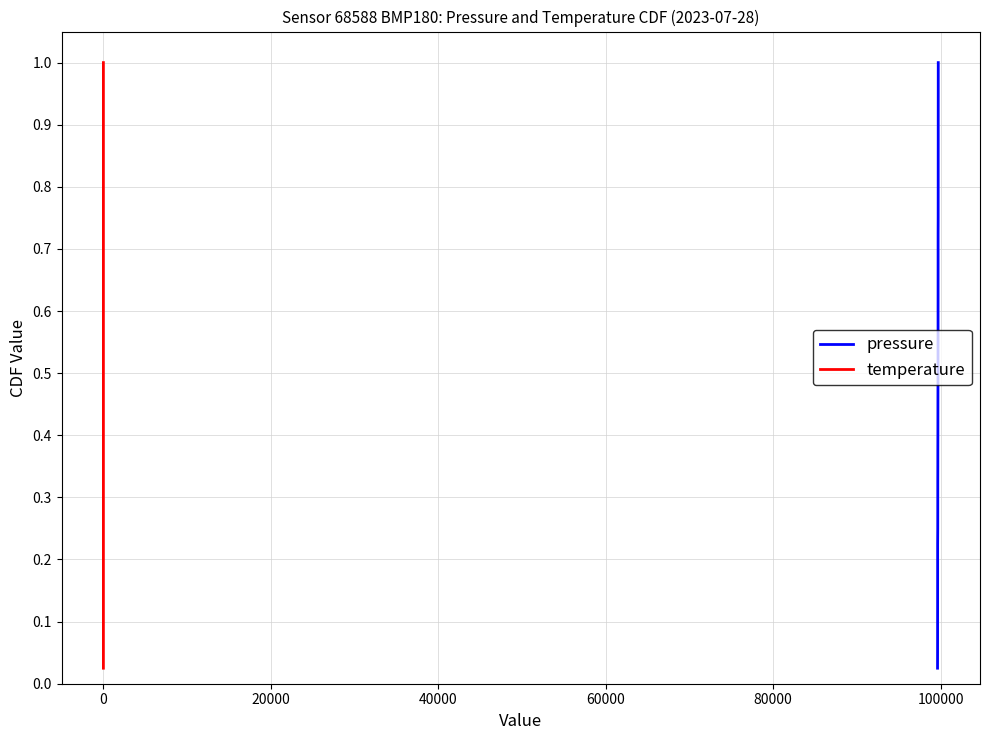

What is the maximum value shown in the chart?

1.0